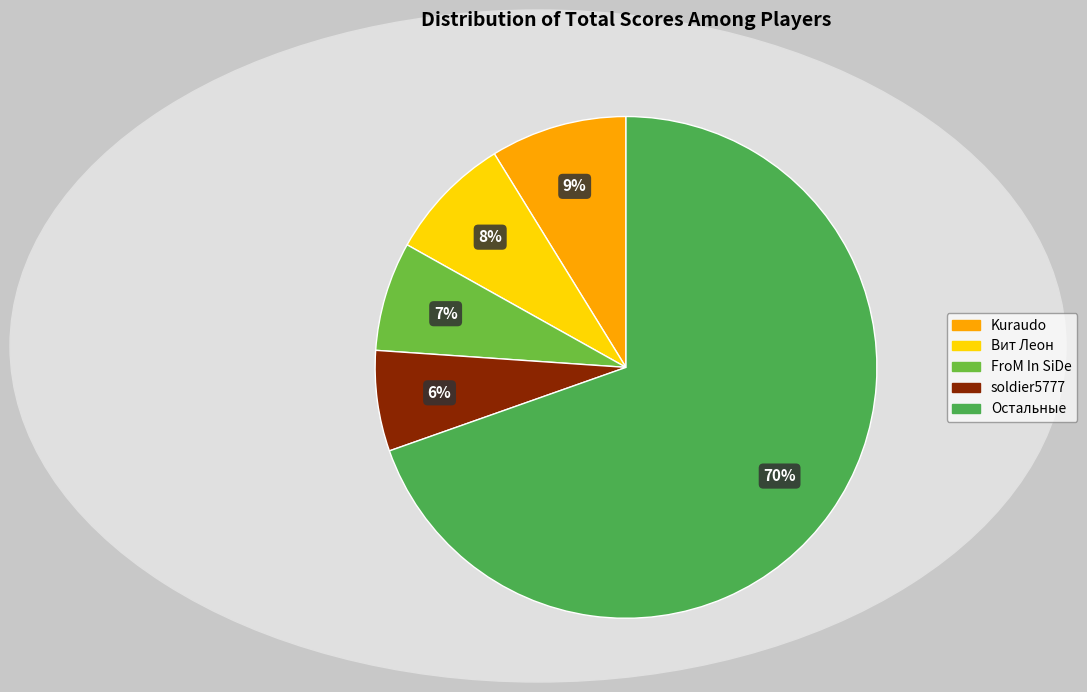

How many segments does this pie chart have?

5